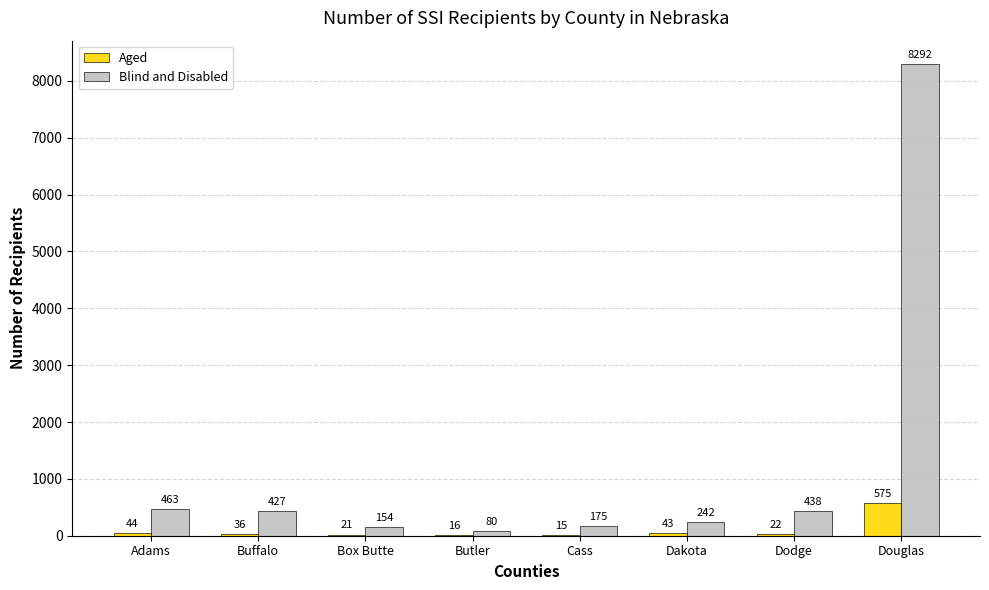

Reading left to right, what are all the values shown in this chart?

Aged: 44	36	21	16	15	43	22	575
Blind and Disabled: 463	427	154	80	175	242	438	8292